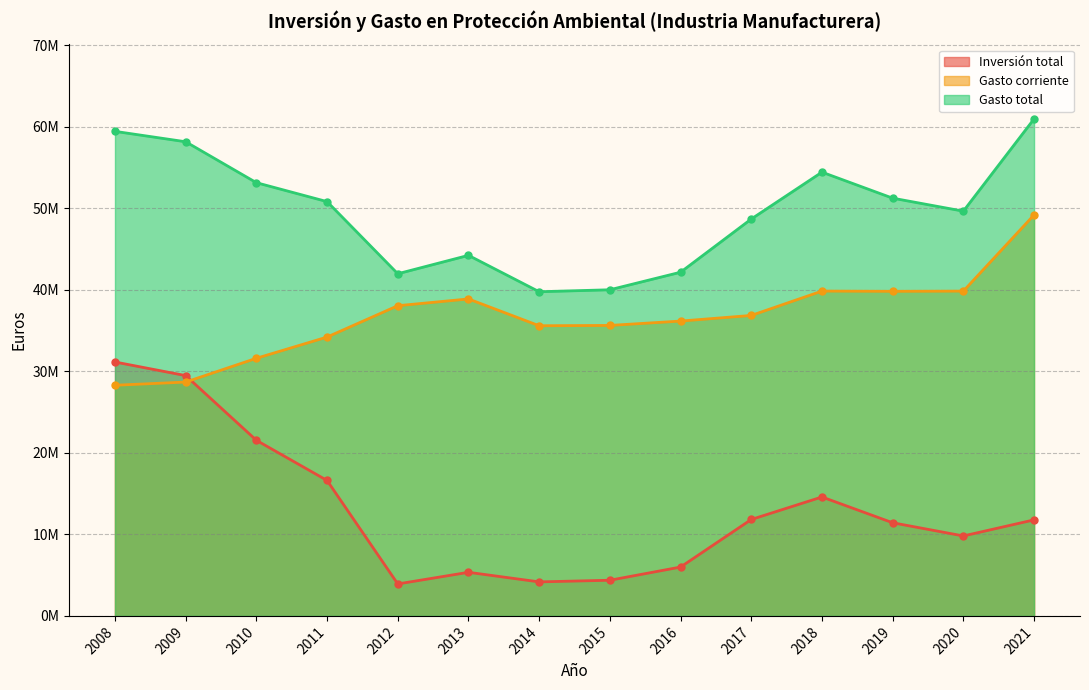

True or false: Gasto total and Inversión total intersect in this chart.

False